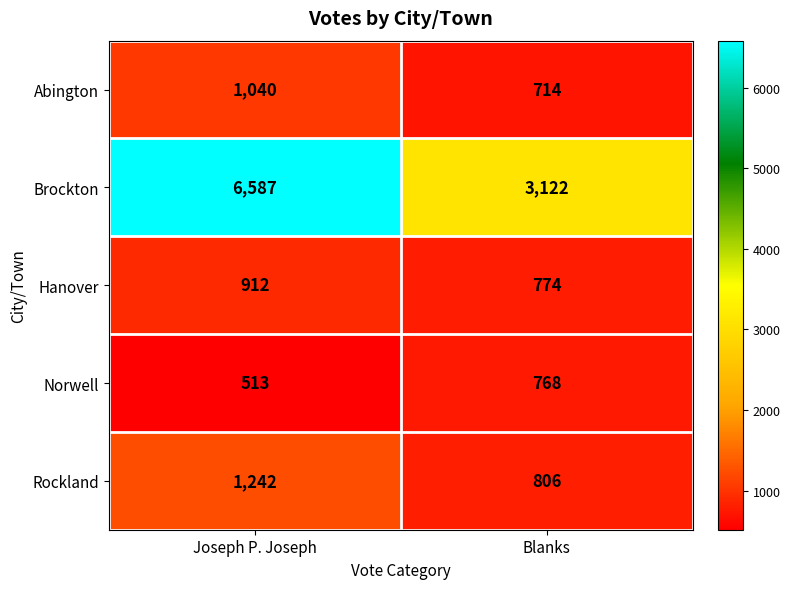

What is the minimum value shown in the chart?

513